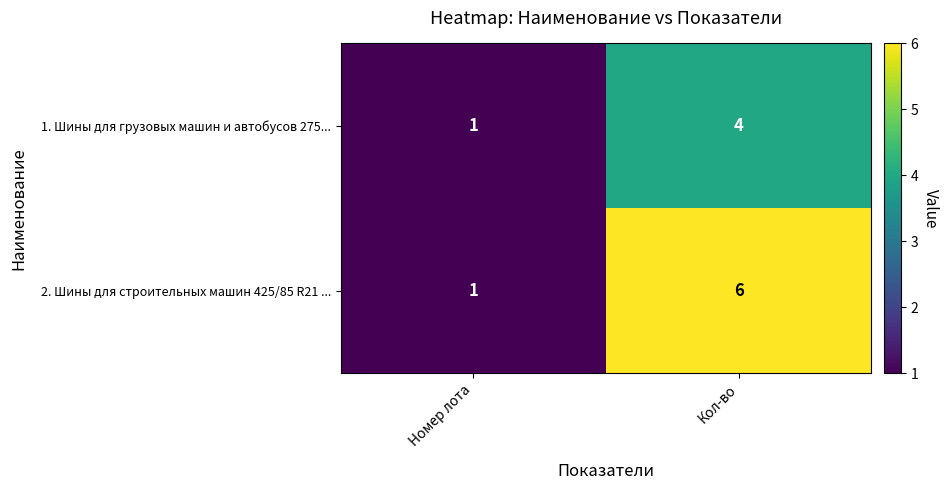

Which series changed the most between Номер лота and Кол-во?

2. Шины для строительных машин 425/85 R21 ...